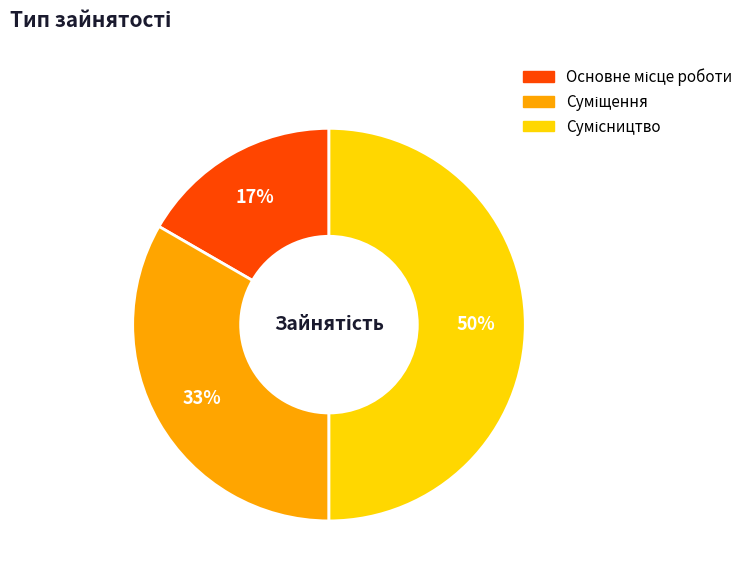

To the nearest percent, what is the average slice percentage?

33%